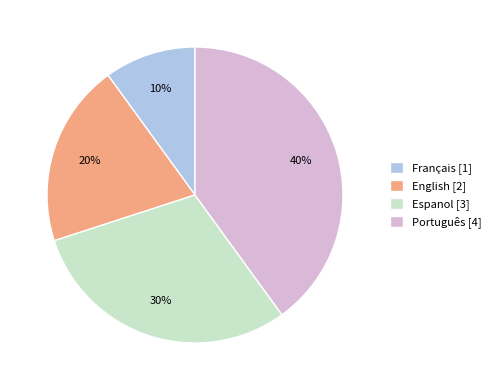

The English slice represents 20% of the pie. True or false?

True